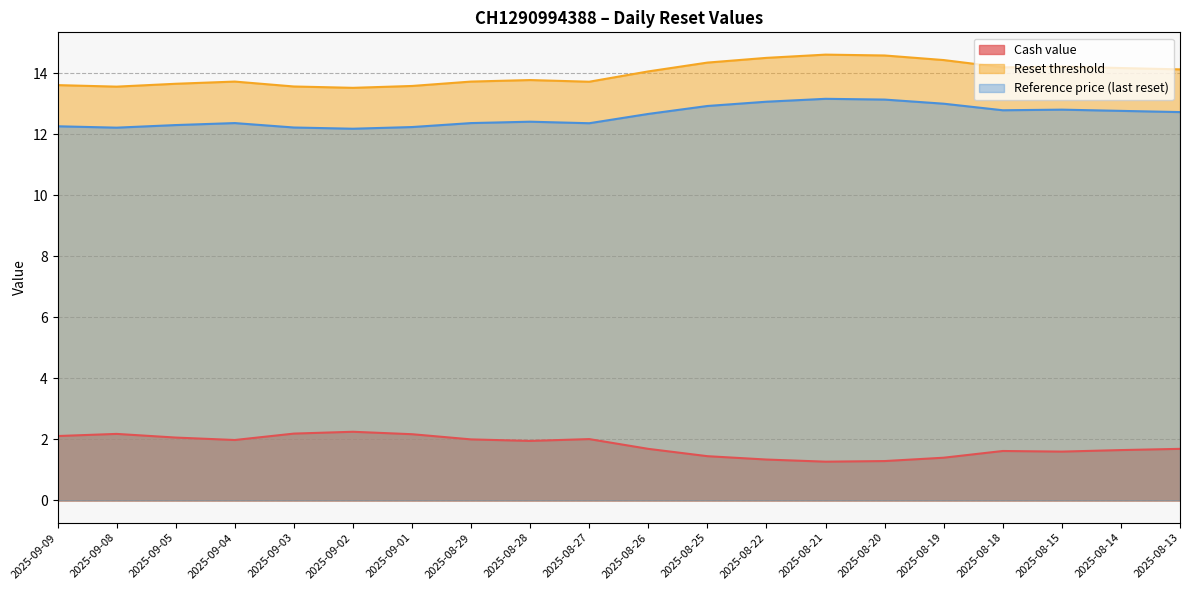

Which category has the highest value across all series?

2025-08-21